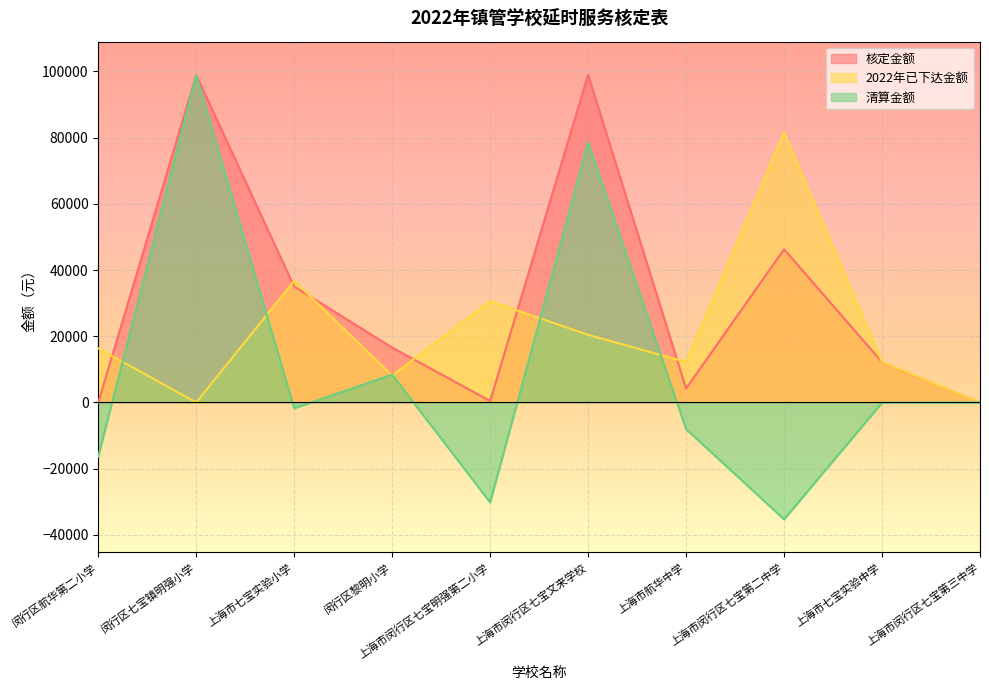

What is the average value of the 清算金额 series?

9417.0